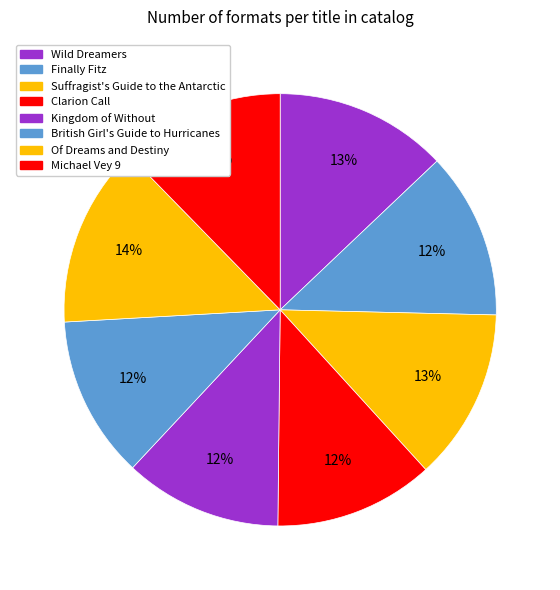

What is the largest slice in the pie chart?

Of Dreams and Destiny